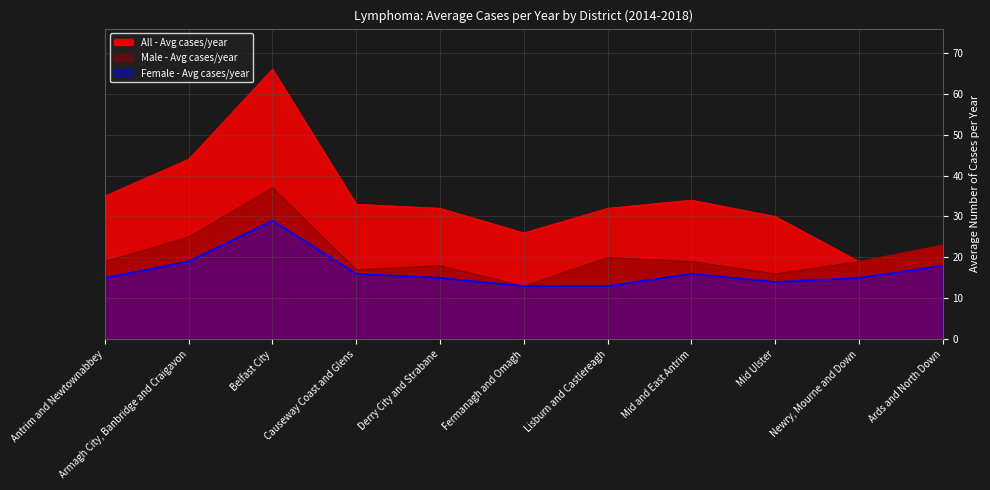

What is the difference between the second highest and second lowest values in the Female - Avg cases/year series?

6